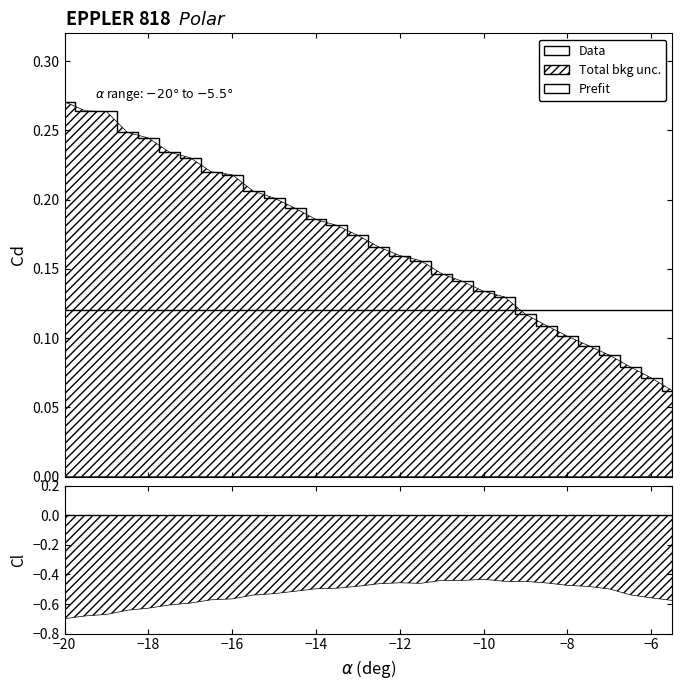

What is the difference between the second highest and second lowest values?

0.2